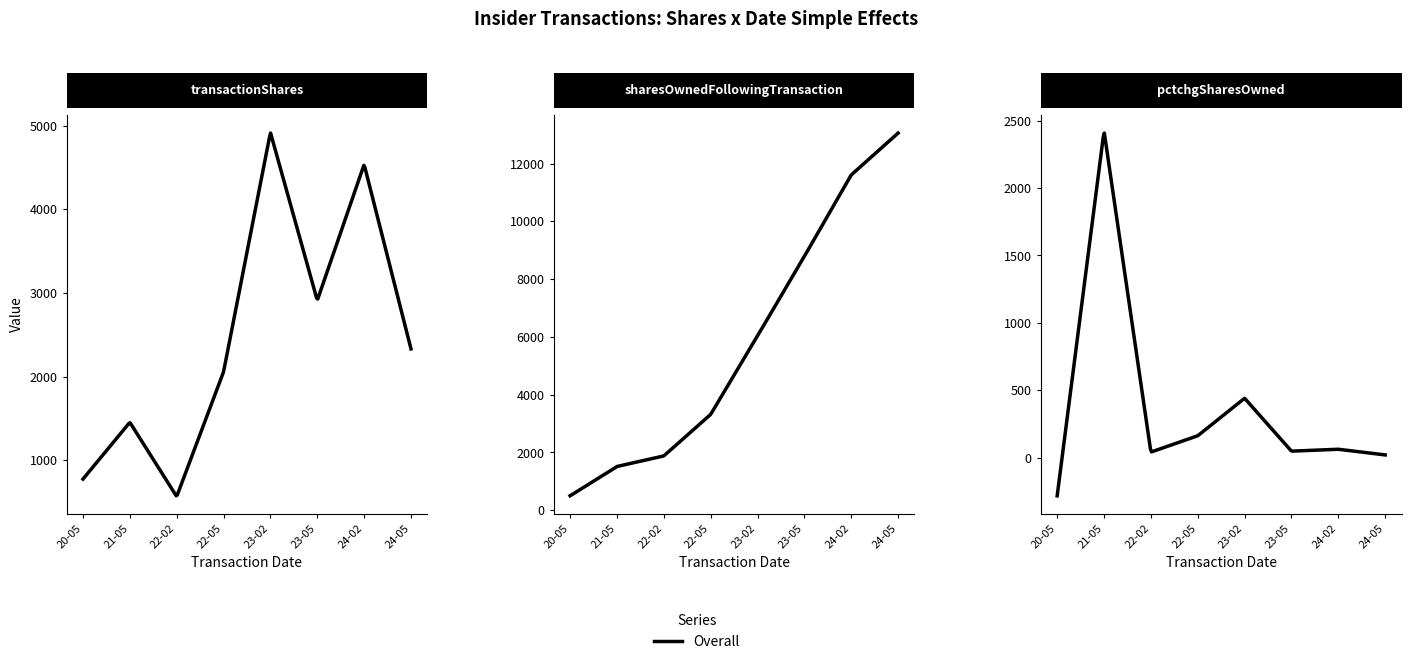

Is this an area chart (filled region under the line)?

No